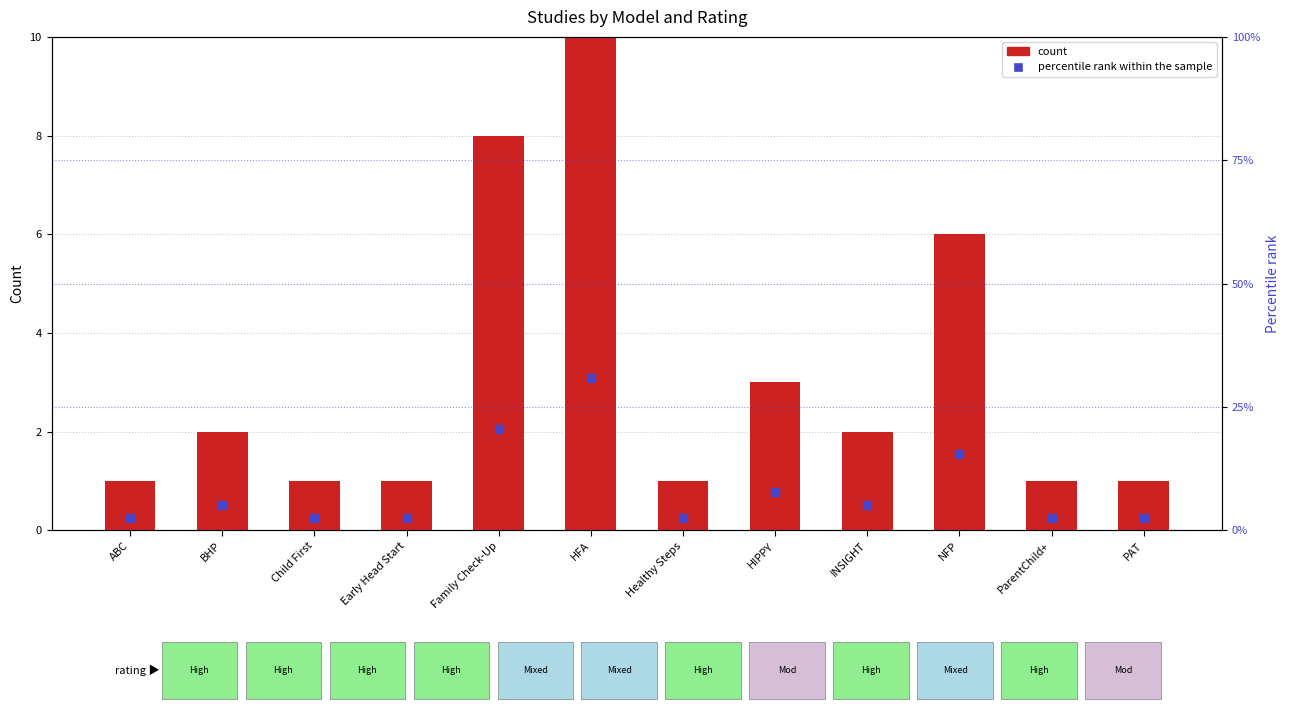

Which series has the largest total across all categories?

percentile rank within the sample